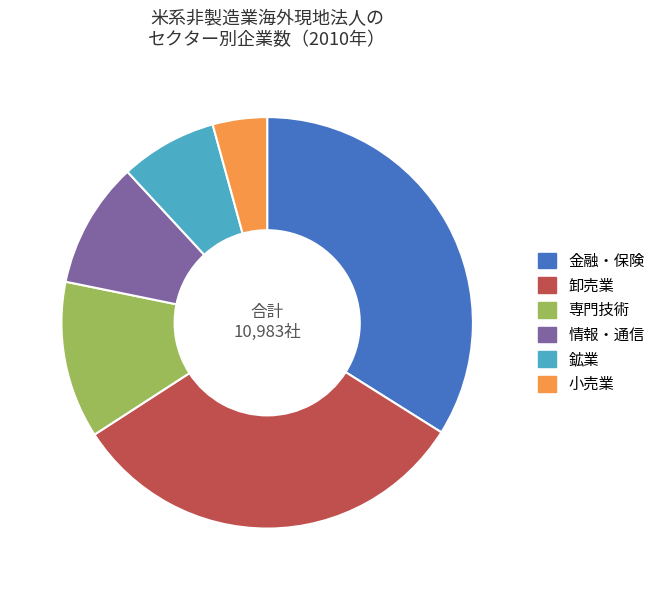

Rank the categories by value from lowest to highest.

小売業, 鉱業, 情報・通信, 専門技術, 卸売業, 金融・保険